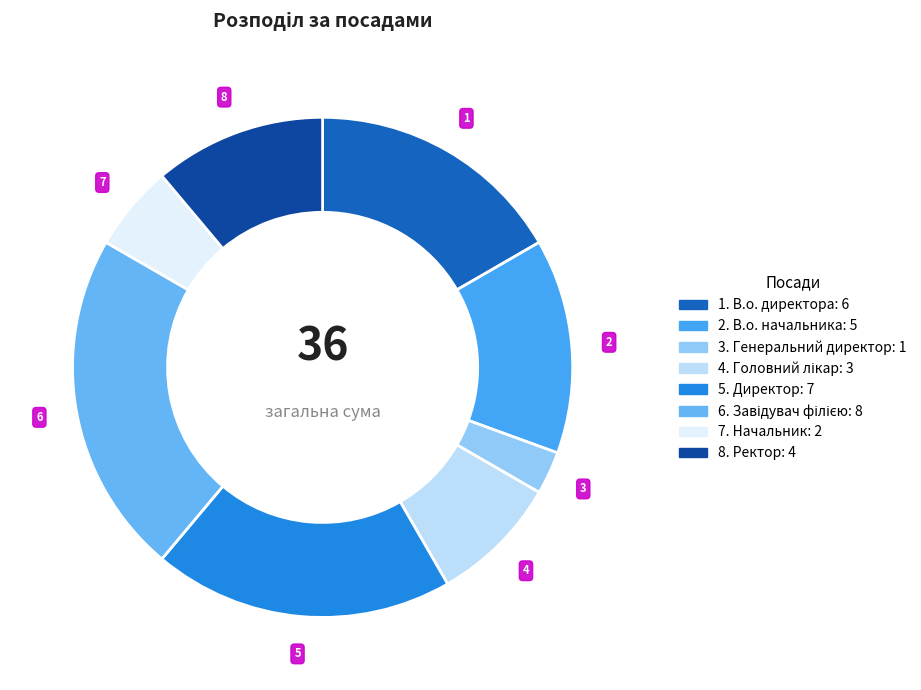

How many slices are in this pie chart?

8